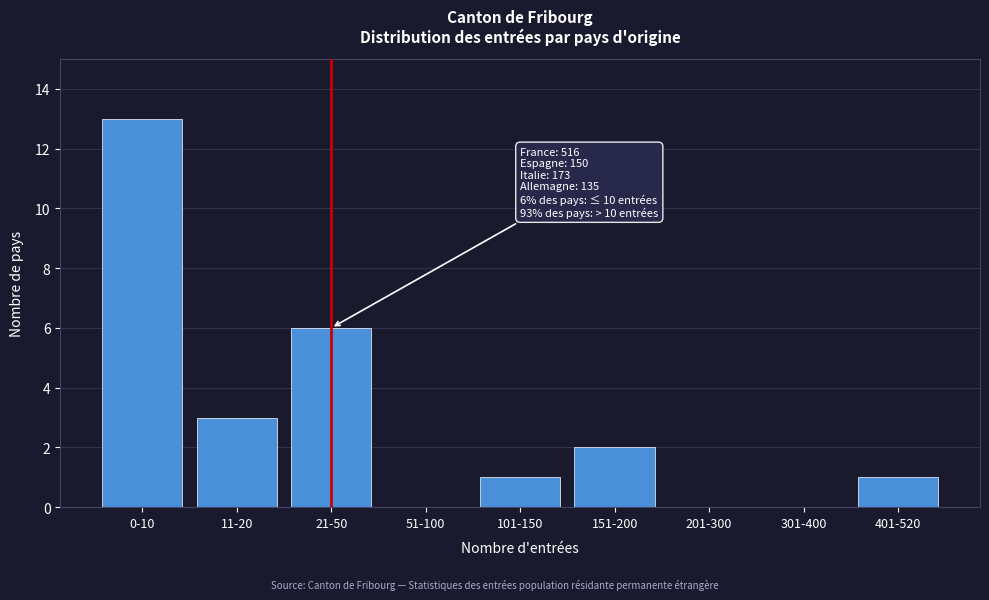

Reading left to right, what are all the values shown in this chart?

0-10=13	11-20=3	21-50=6	51-100=0	101-150=1	151-200=2	201-300=0	301-400=0	401-520=1